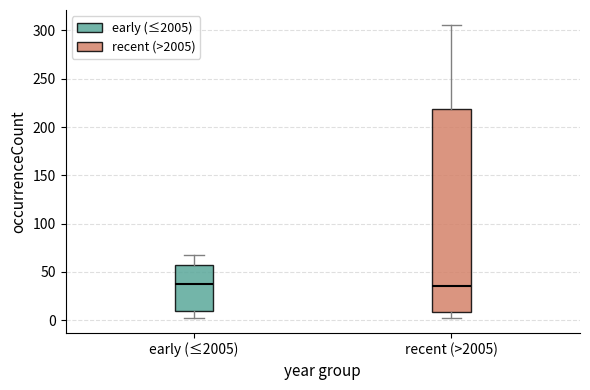

Reading left to right, read every box against the y-axis: the position of its median line, the range the box covers, and the ends of its whiskers. The values are not printed on the chart, so give them approximately, as read against the axis.

early (≤2005): median 40, box 10 to 55, whiskers 0 to 70
recent (>2005): median 35, box 10 to 220, whiskers 0 to 305